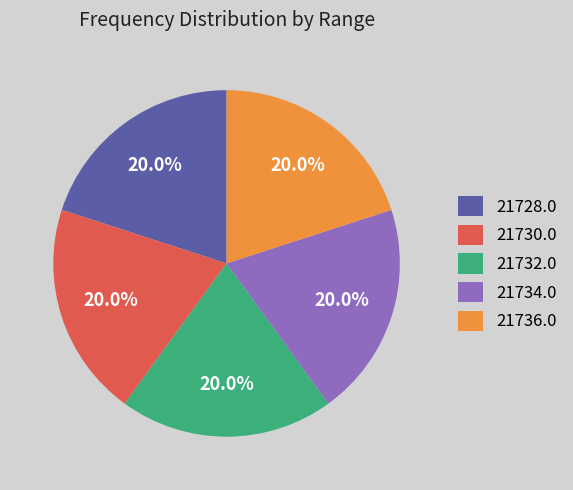

Does 21736.0 represent more than half of the total?

No